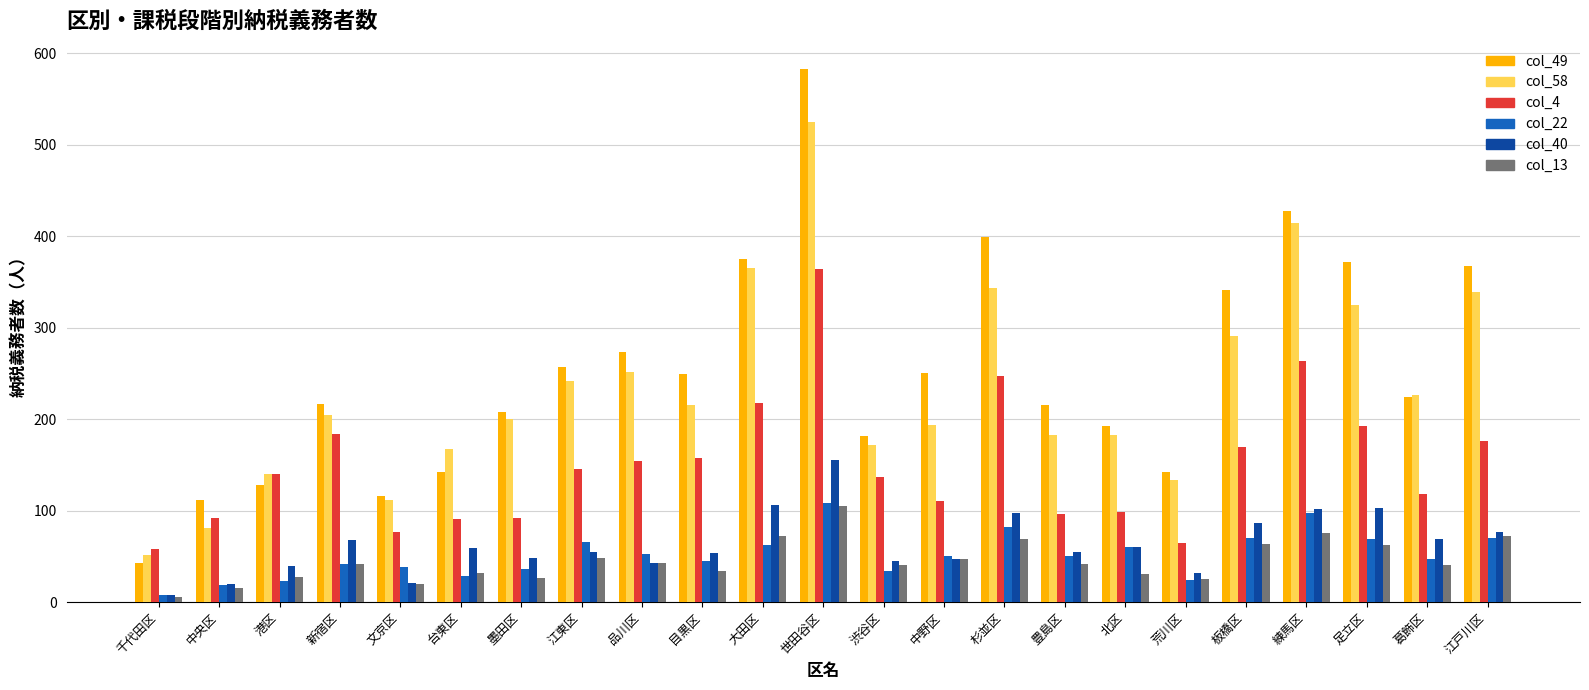

What is the total value across all series at 世田谷区?

1840